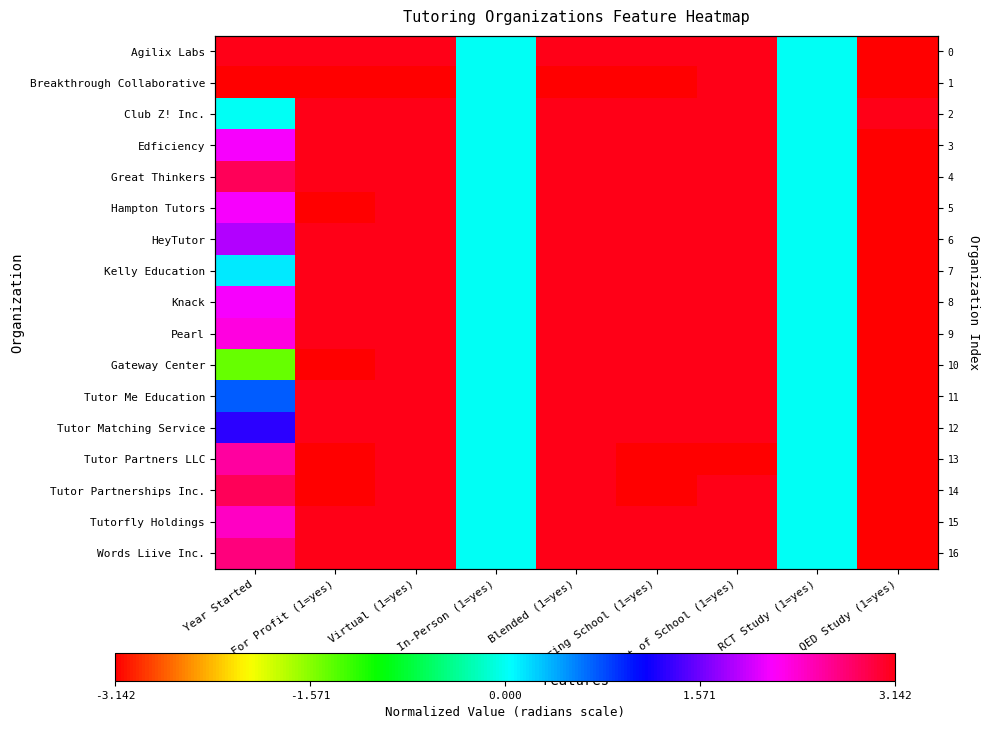

The value of Tutor Me Education at Blended (1=yes) is 3.1. True or false?

True